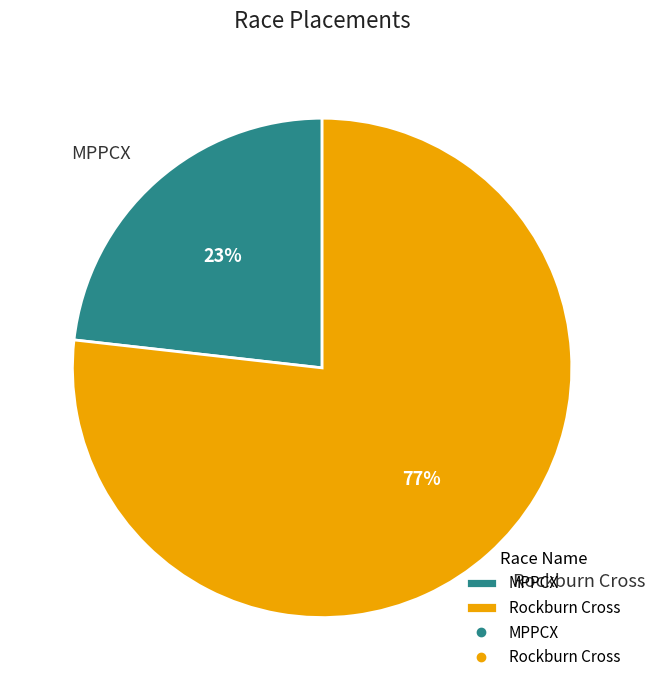

Which category accounts for the majority?

Rockburn Cross